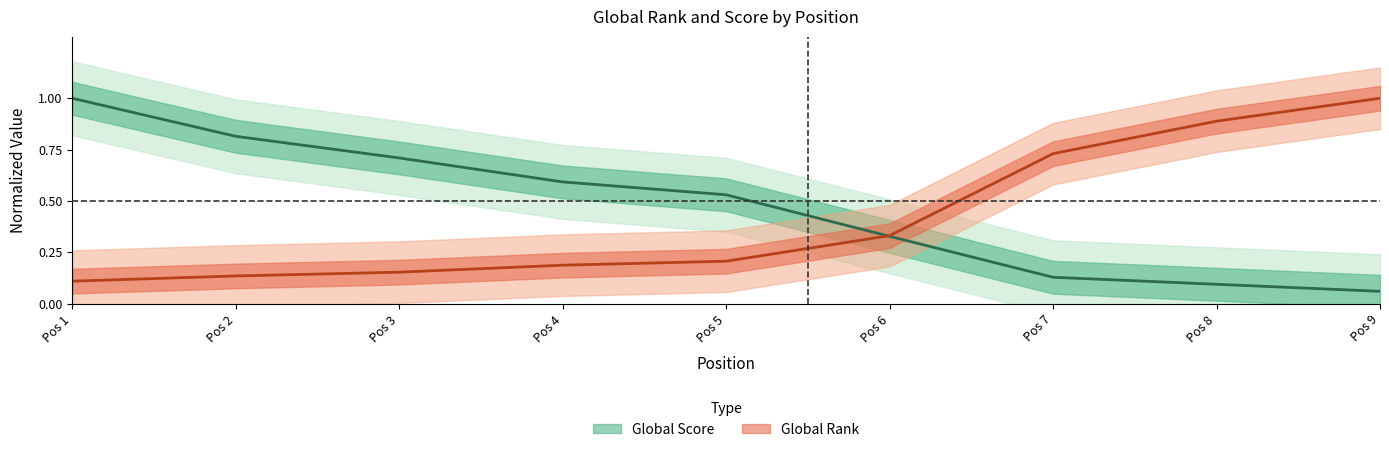

What is the difference between the highest and lowest values at Pos 8?

0.8